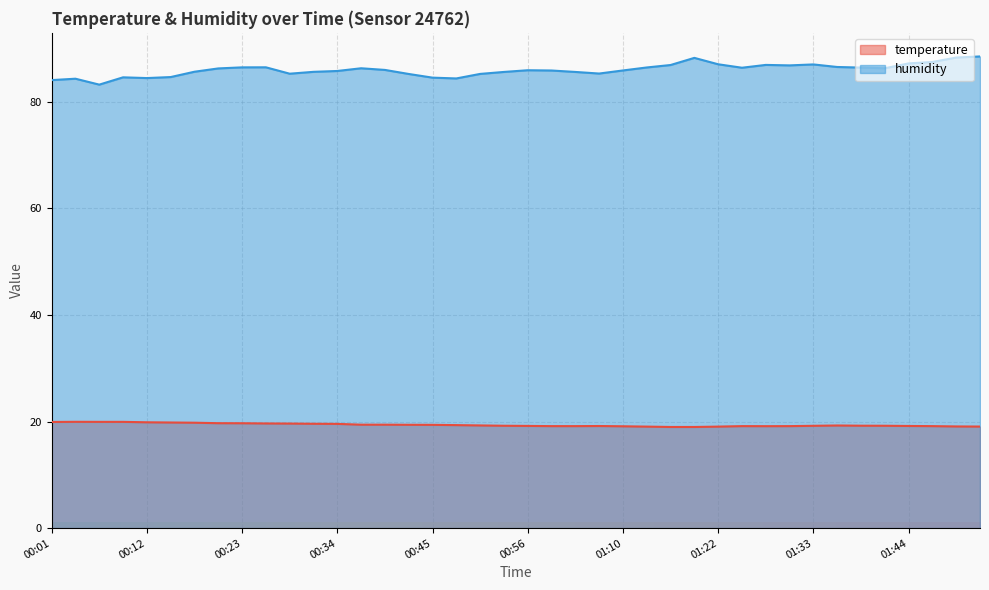

How many lines are shown in the chart?

2